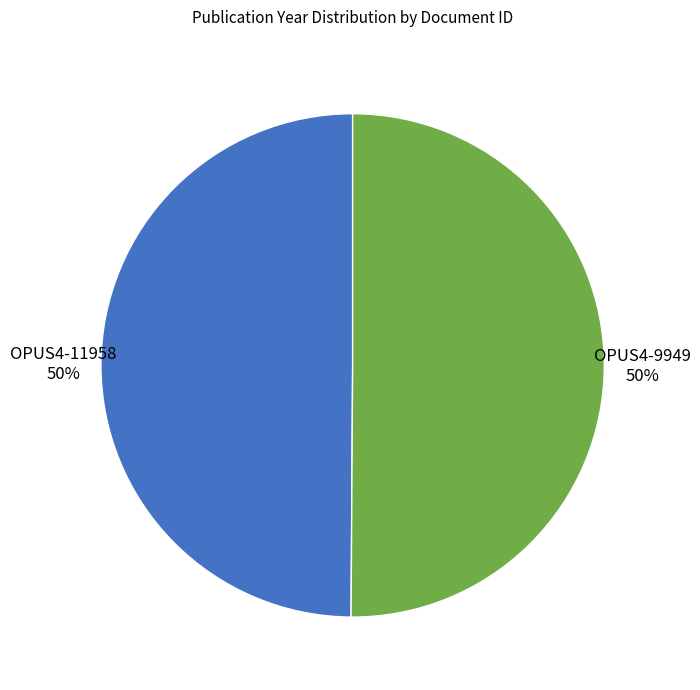

To the nearest percent, what is the average slice percentage?

50%